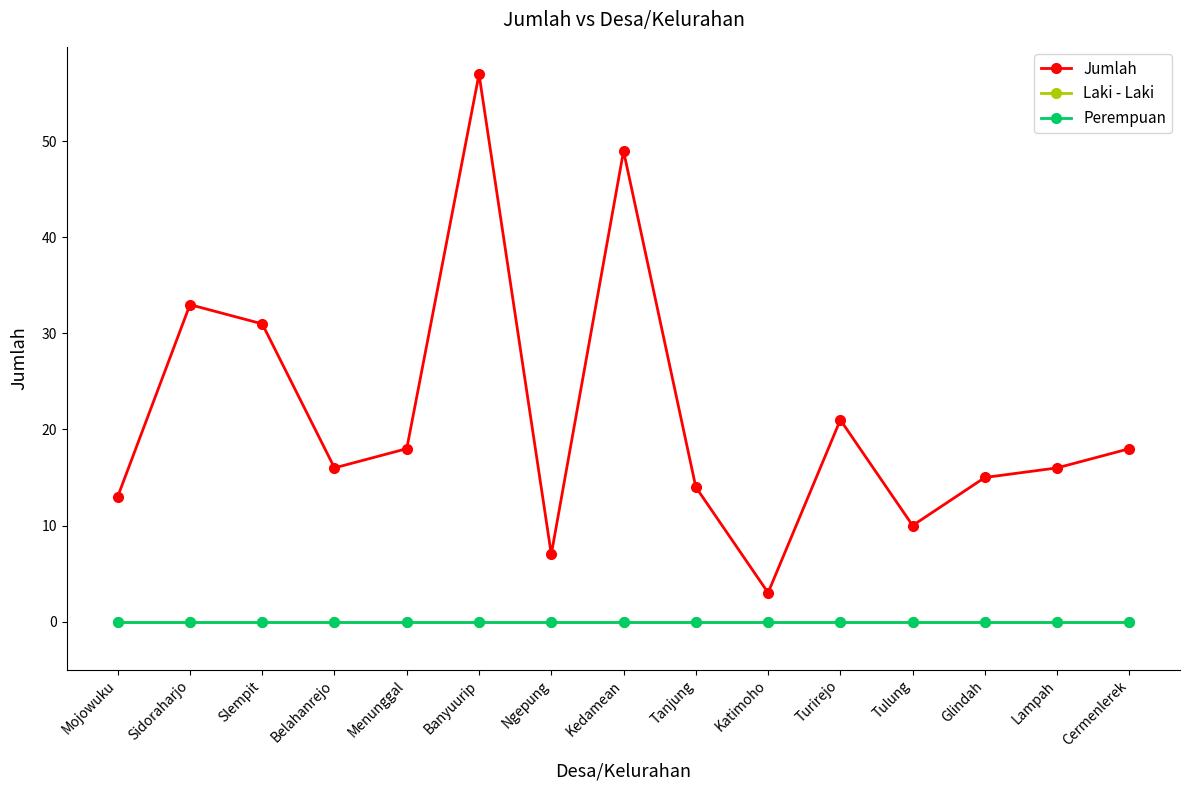

Is this an area chart (filled region under the line)?

No